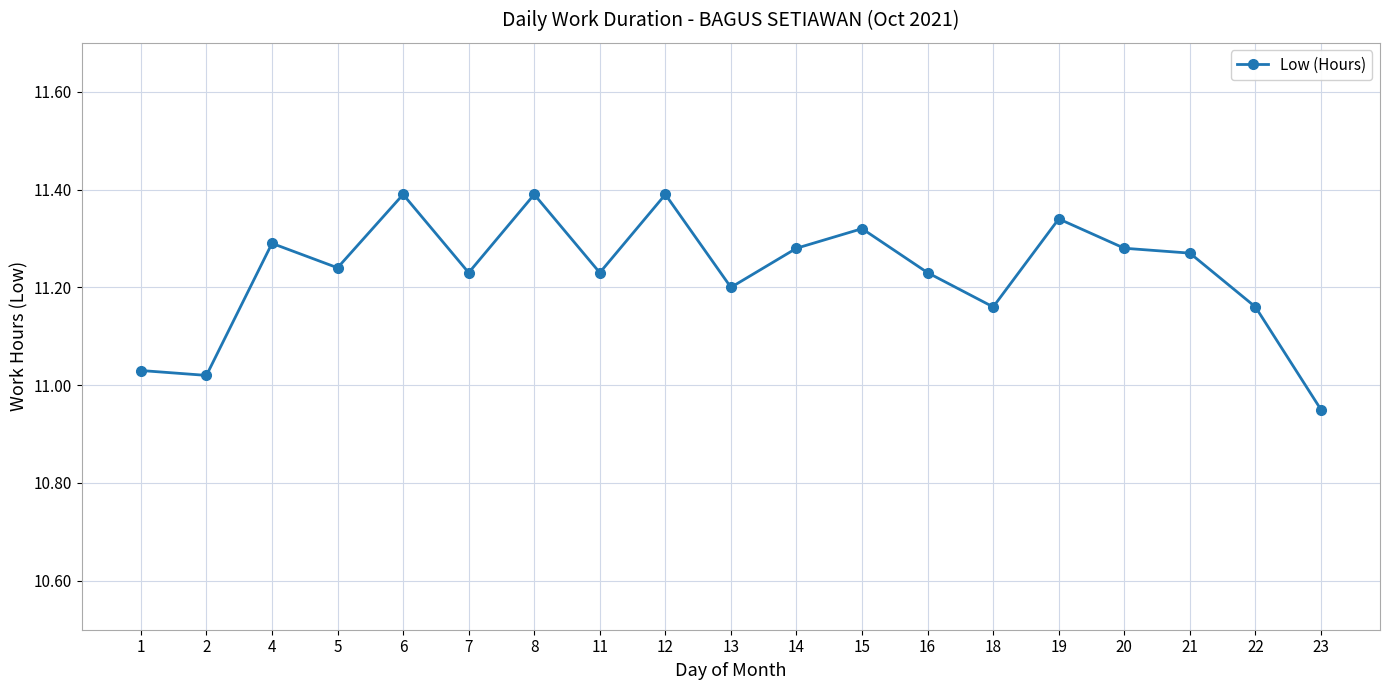

What is the value of the 9th point from the left?

11.4